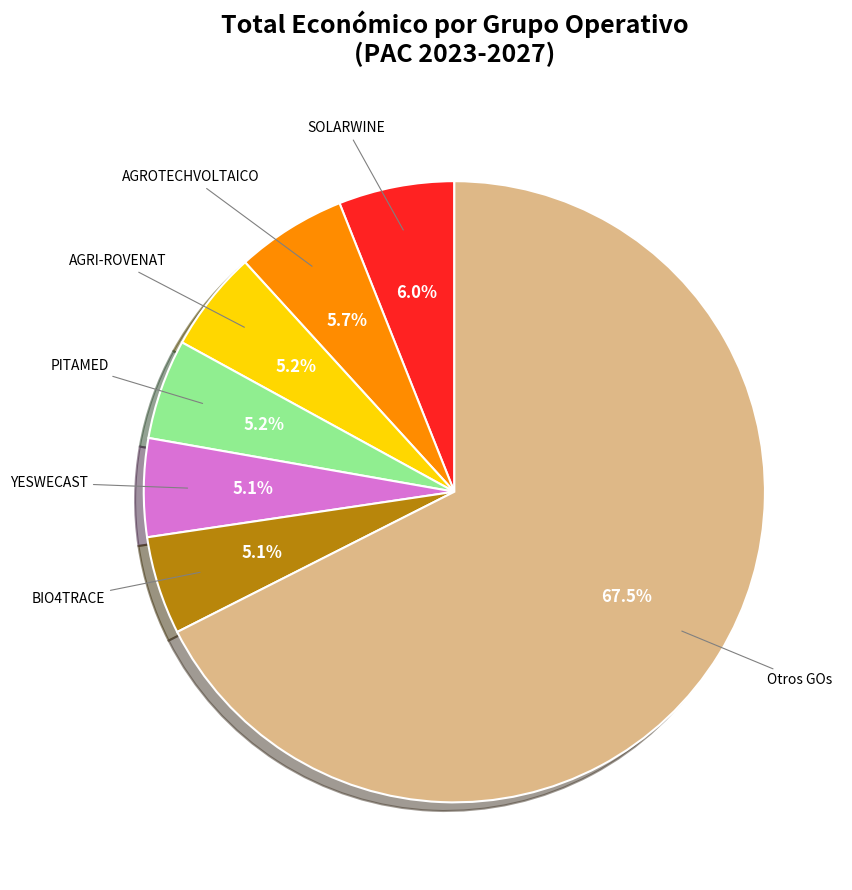

How many slices are in this pie chart?

7